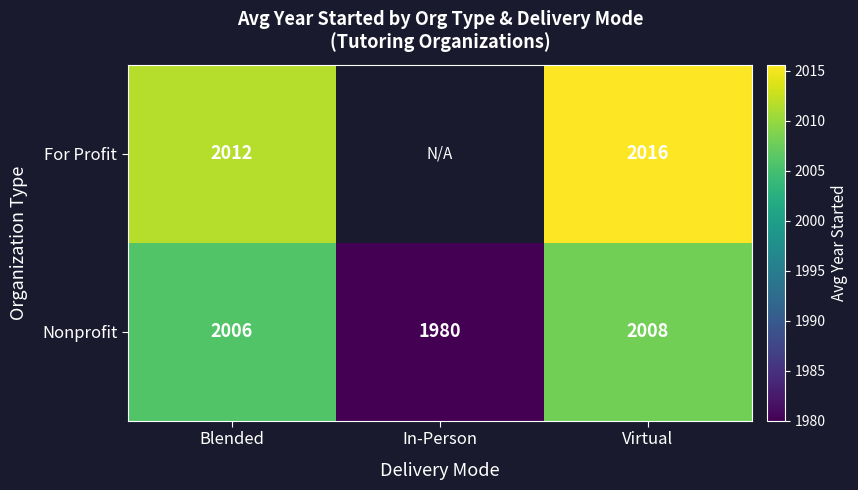

What is the approximate value of Nonprofit at In-Person?

1980.0